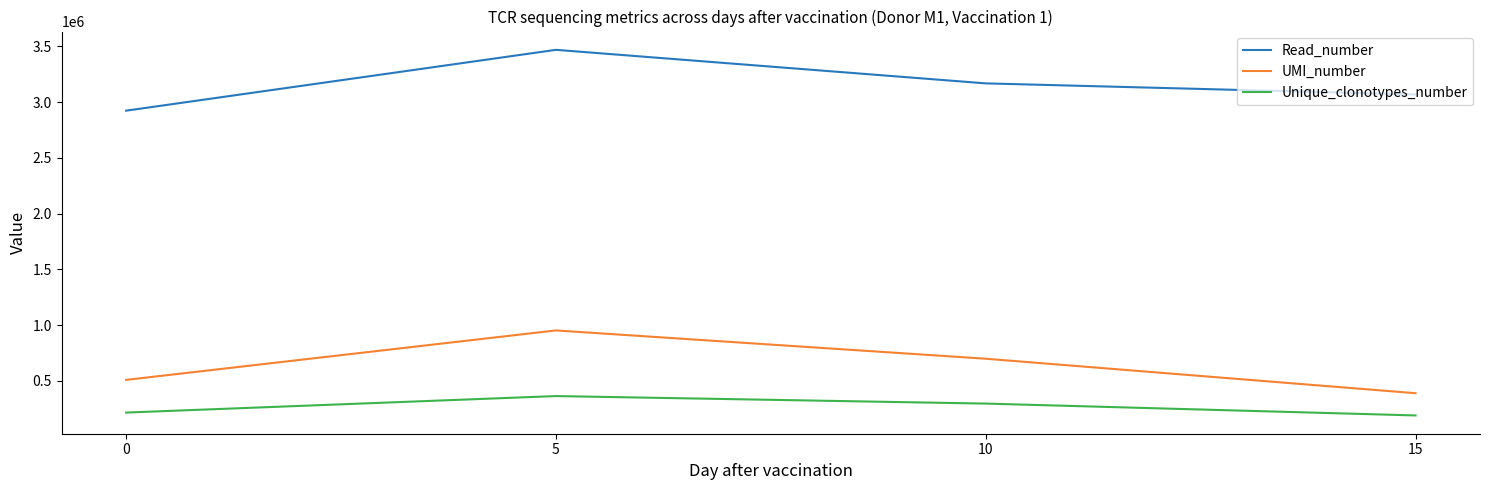

Where is Unique_clonotypes_number nearest to the value 275829?

10